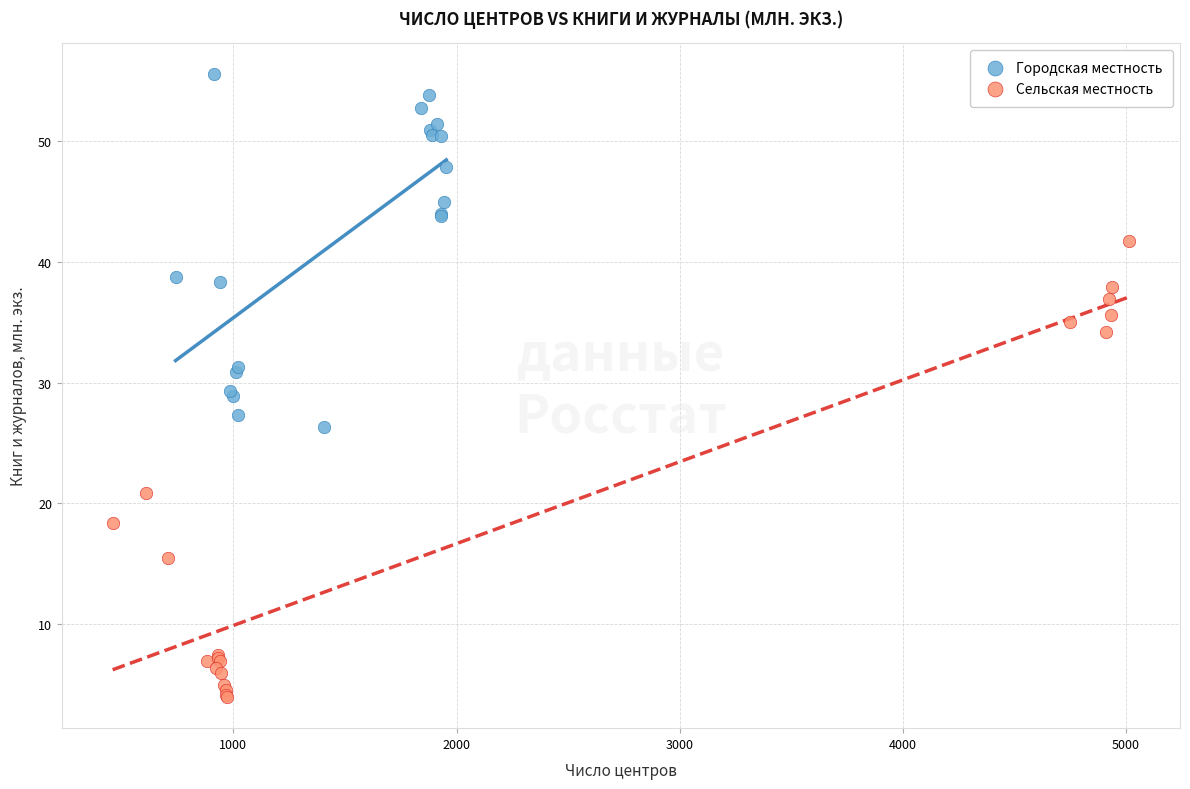

Which series has the largest Y range (max minus min)?

Сельская местность